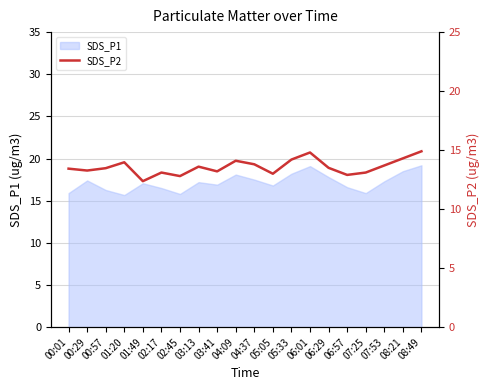

What is the greatest value displayed?

14.9